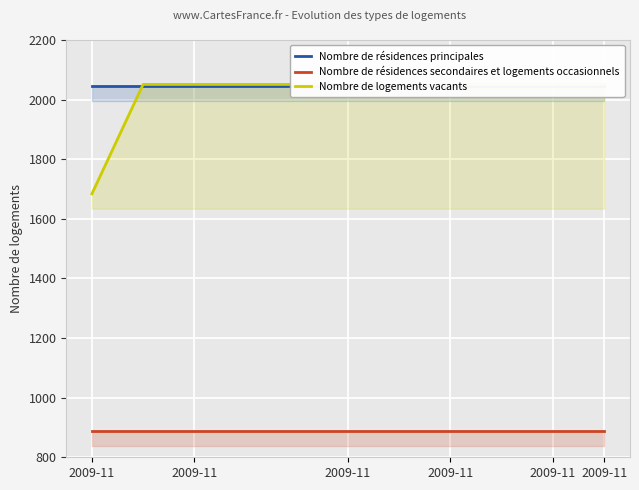

Reading right to left, what are all the values shown in this chart?

Nombre de résidences principales: 2045	2045	2045	2045	2045	2045	2045	2045	2045	2045	2045
Nombre de résidences secondaires et logements occasionnels: 887	887	887	887	887	887	887	887	887	887	887
Nombre de logements vacants: 2051	2051	2051	2051	2051	2051	2051	2051	2051	2051	1684